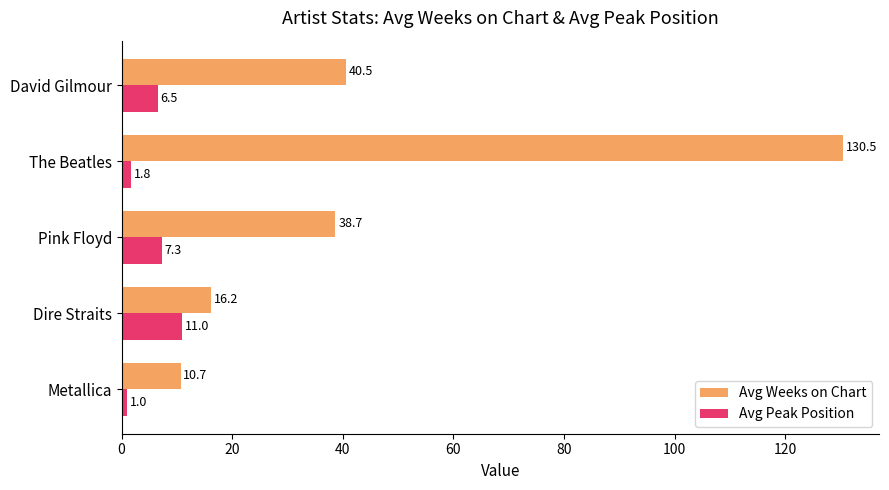

List the labels in order of Avg Weeks on Chart value, smallest first.

Metallica, Dire Straits, Pink Floyd, David Gilmour, The Beatles